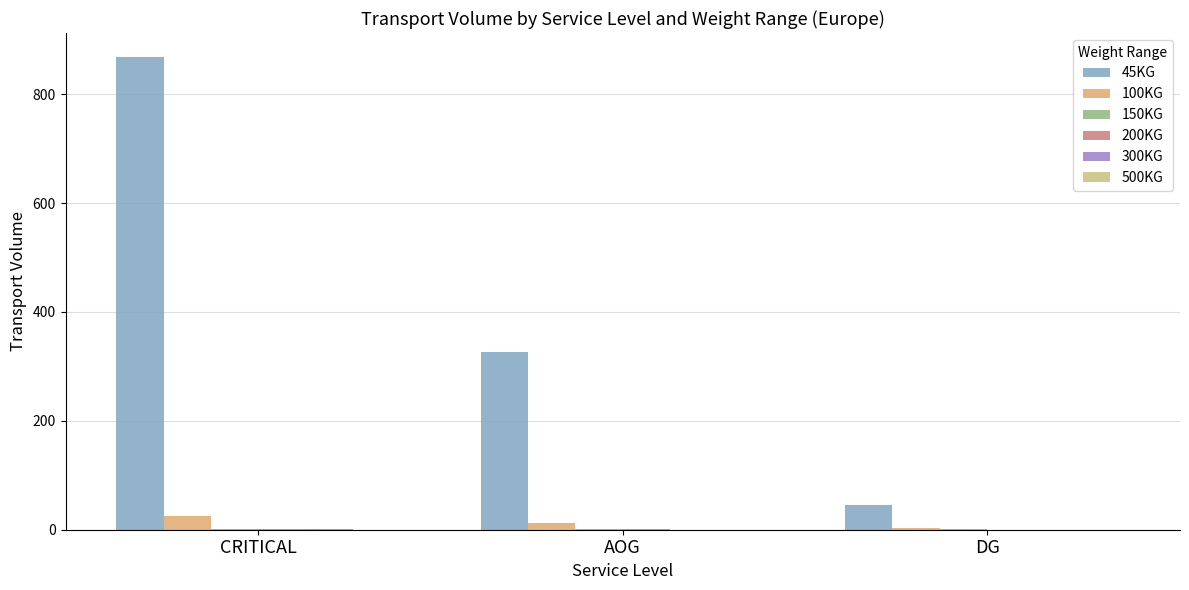

What is the label of the 3rd bar from the left?

DG